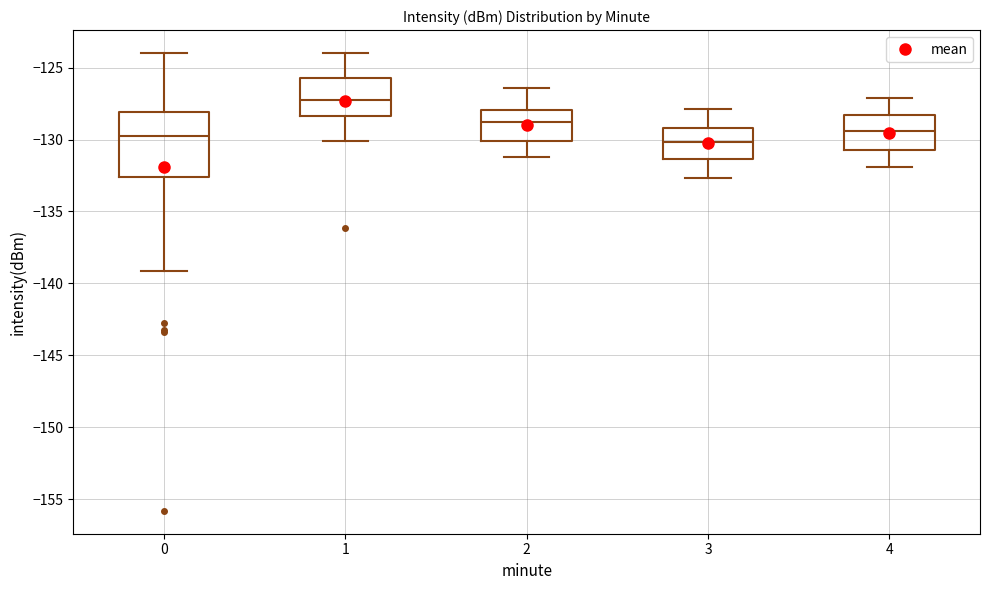

Which box has the highest median line?

1